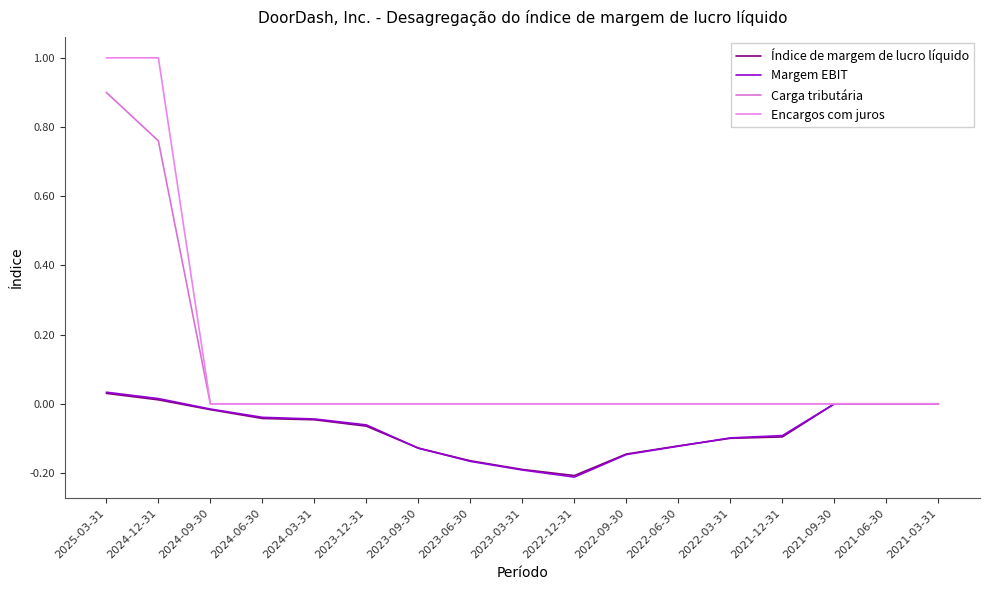

Which series has the widest spread of values?

Encargos com juros